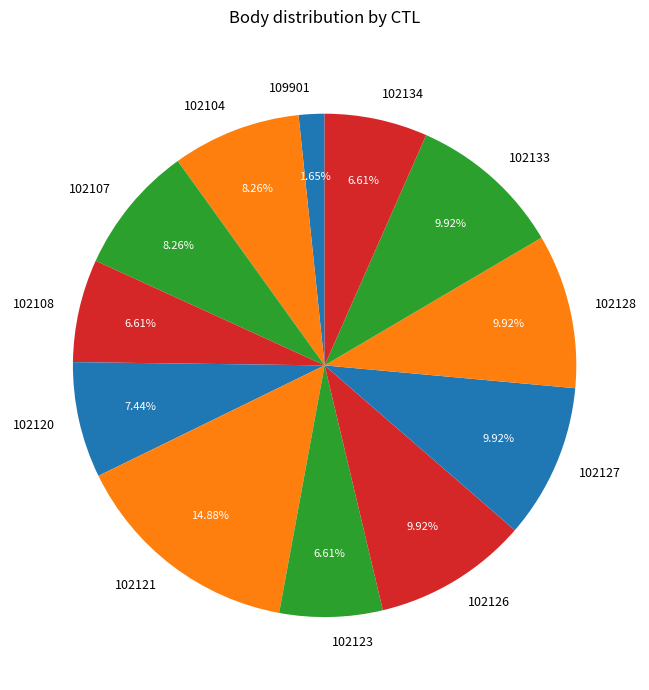

To the nearest percent, what portion does 102127 represent?

10%